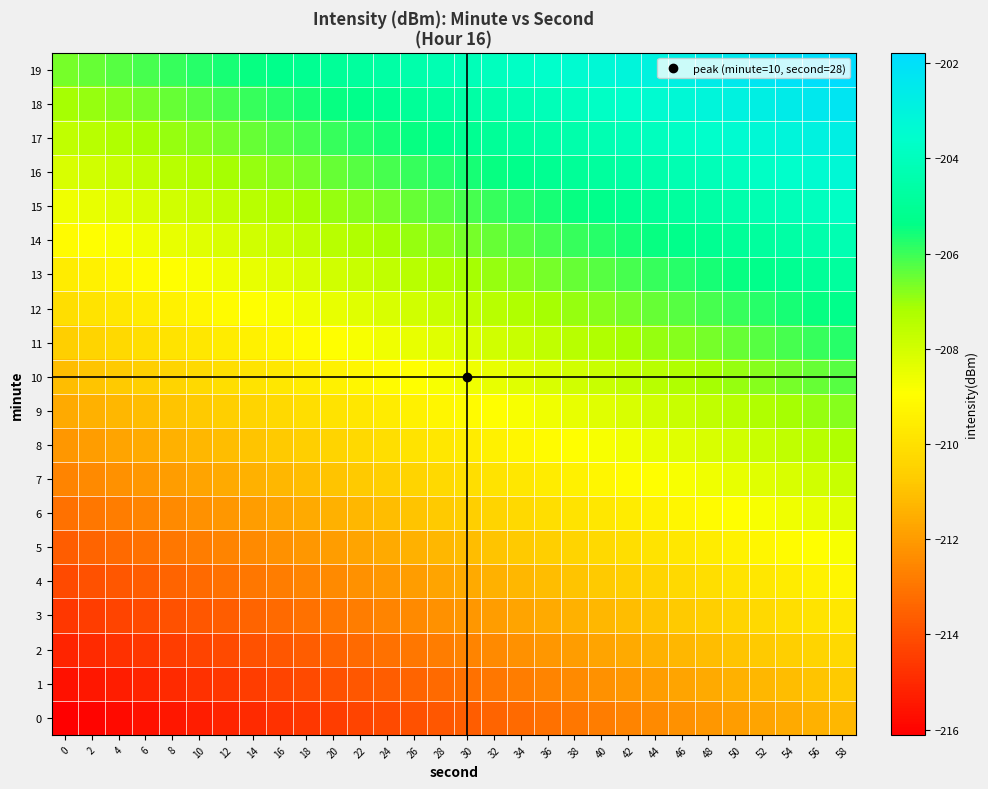

Which has a higher value, 26 or 44?

44